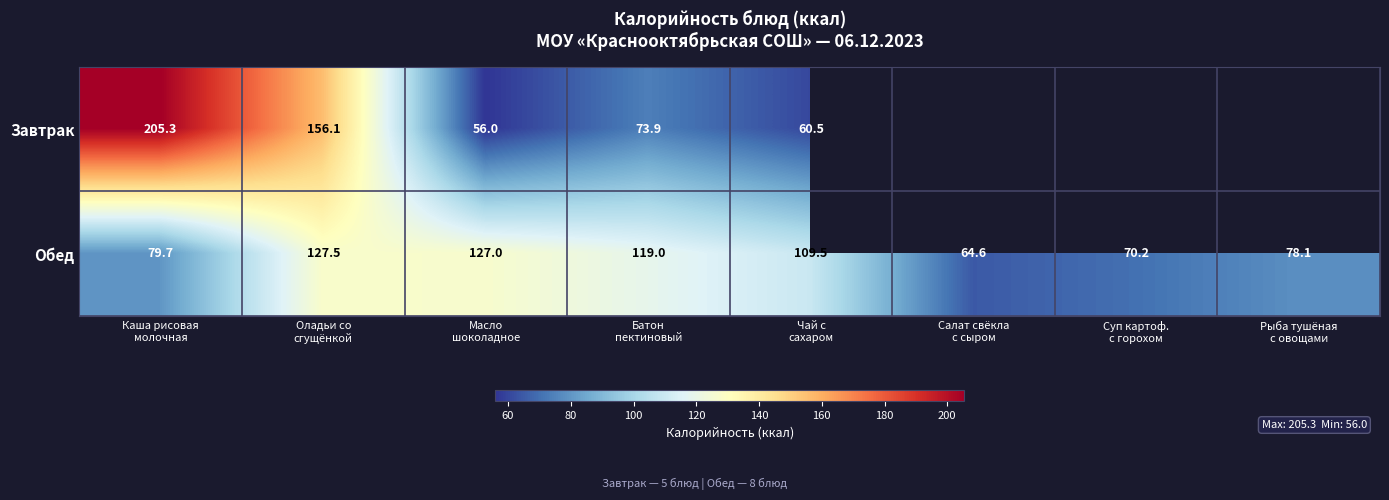

The value of Обед at Оладьи со сгущёнкой is 127.5. True or false?

True